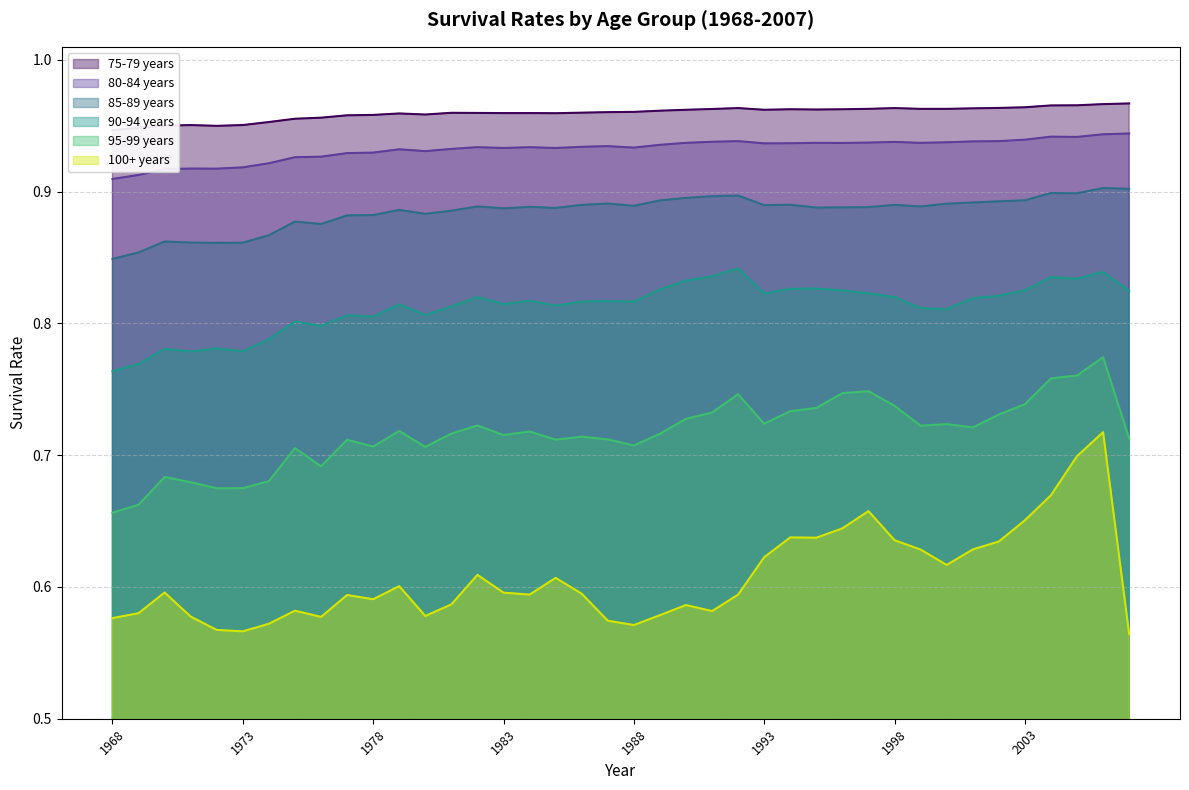

What is the minimum value shown in the chart?

0.6